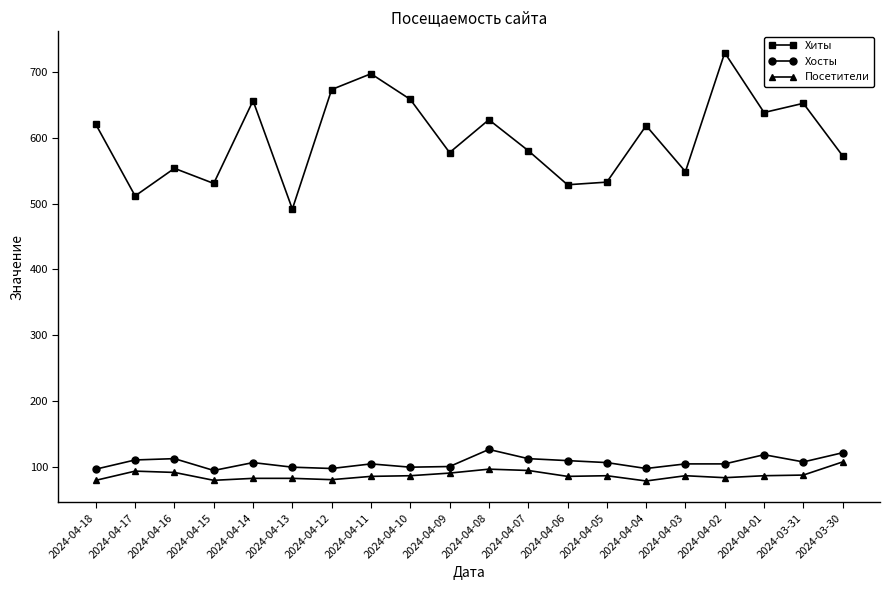

How many lines are shown in the chart?

3